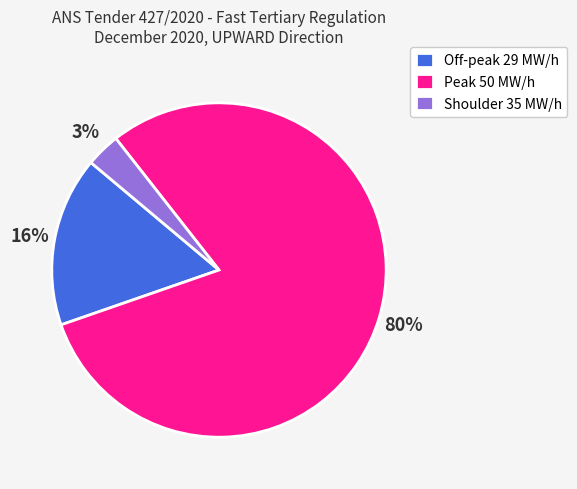

Is the sum of Shoulder 35 MW/h and Off-peak 29 MW/h greater than half?

No